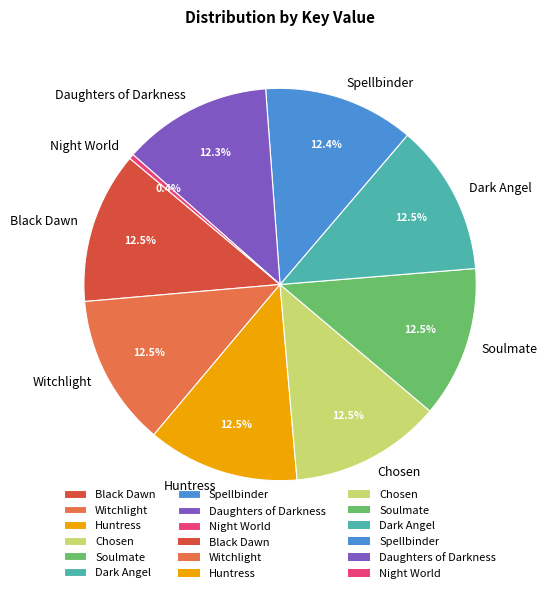

What percentage is the Daughters of Darkness slice, to the nearest percent?

12%